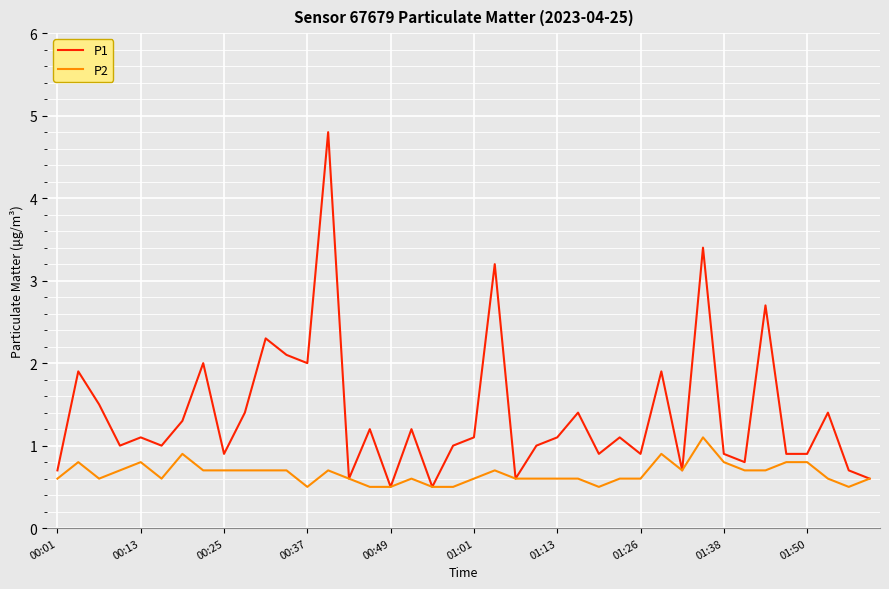

List the series in order of their peak value, lowest first.

P2, P1